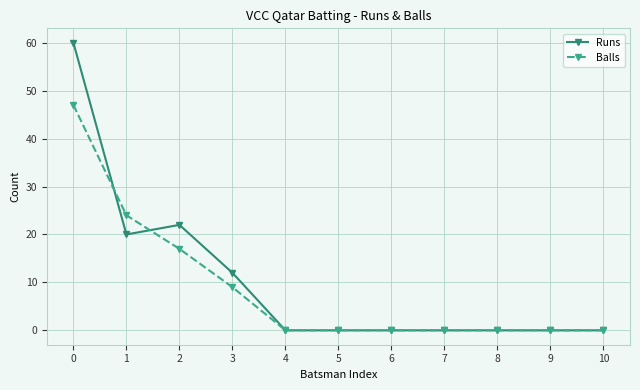

Reading left to right, transcribe all the data shown in this chart.

Runs: 60	20	22	12	0	0	0	0	0	0	0
Balls: 47	24	17	9	0	0	0	0	0	0	0